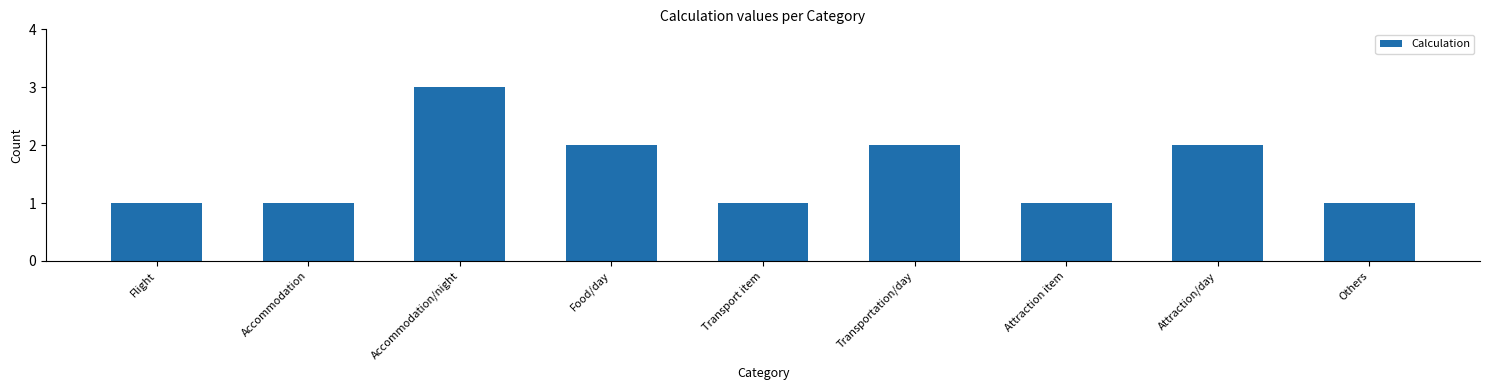

What is the sum of the values at Transportation/day and Others?

3